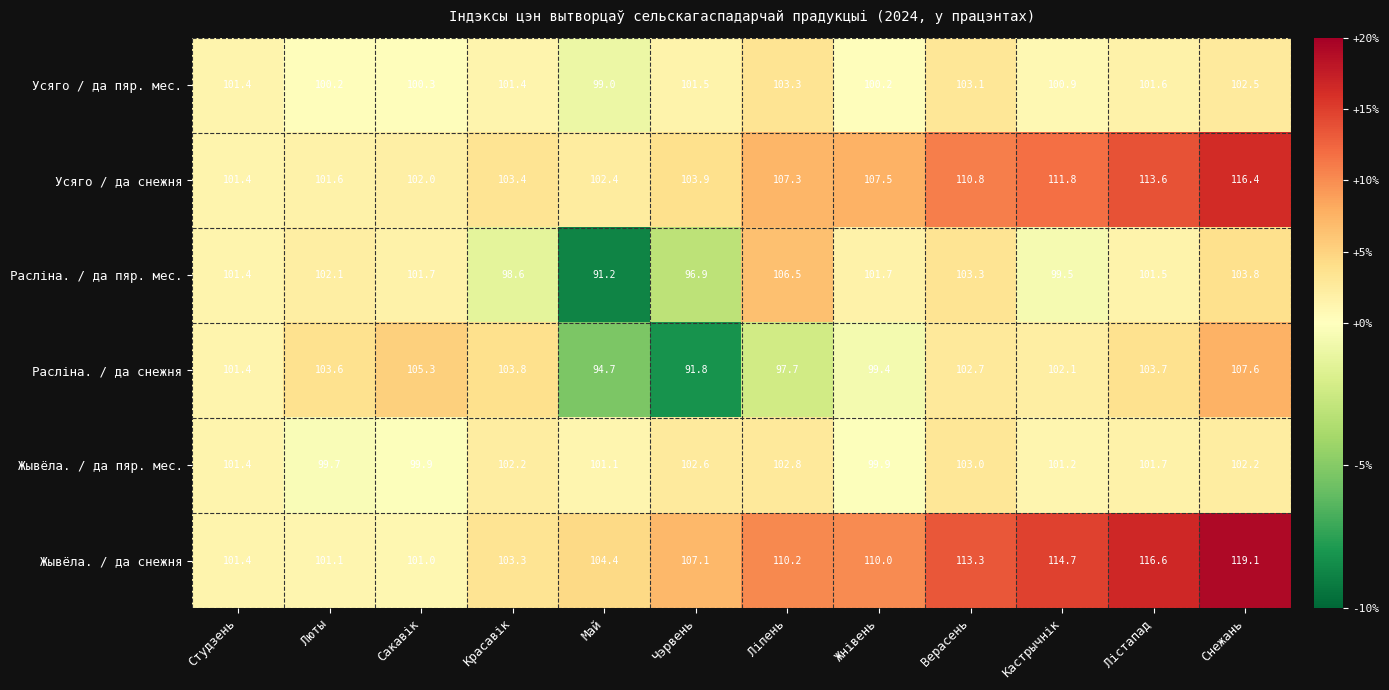

Is it true that Жывёла. / да пяр. мес. equals 175.8 at Красавік?

False